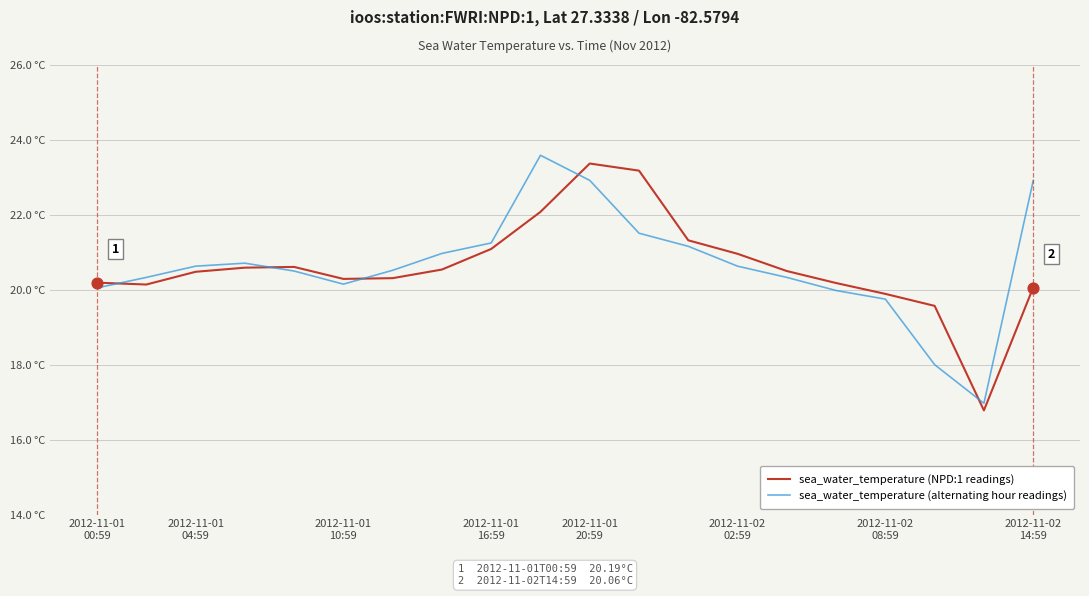

At how many categories does at least one series exceed 19?

19